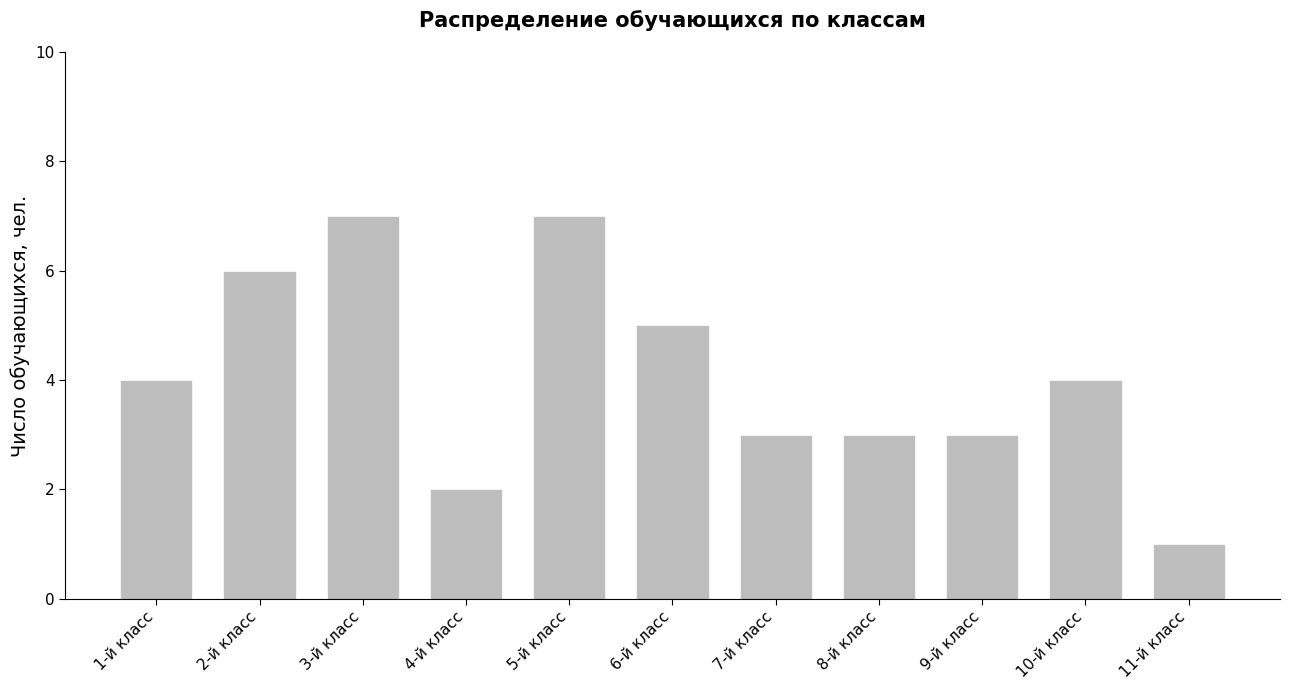

What is the minimum value shown in the chart?

1